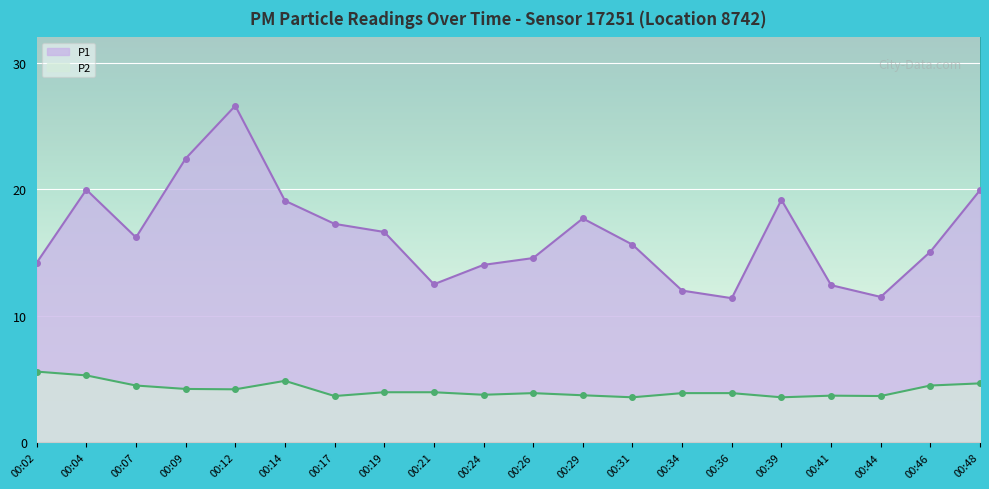

True or false: P2 has more than 0 interior local peaks.

True